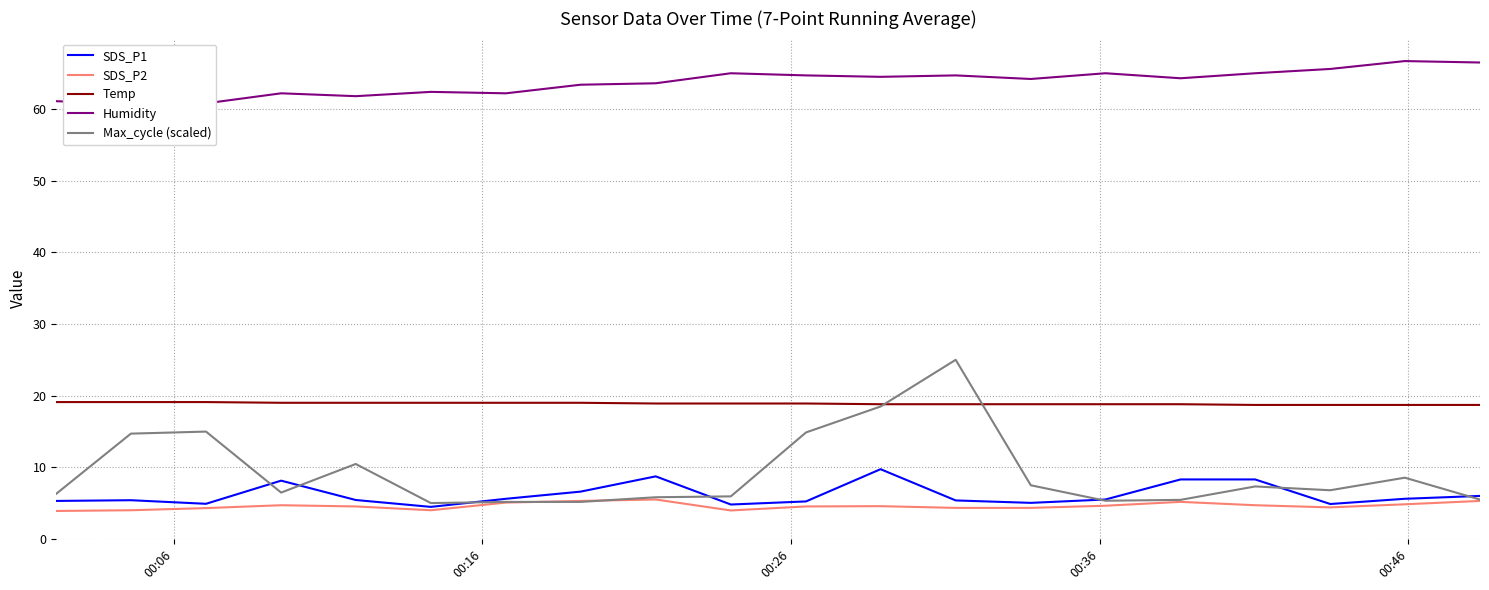

At how many categories does at least one series exceed 39?

20